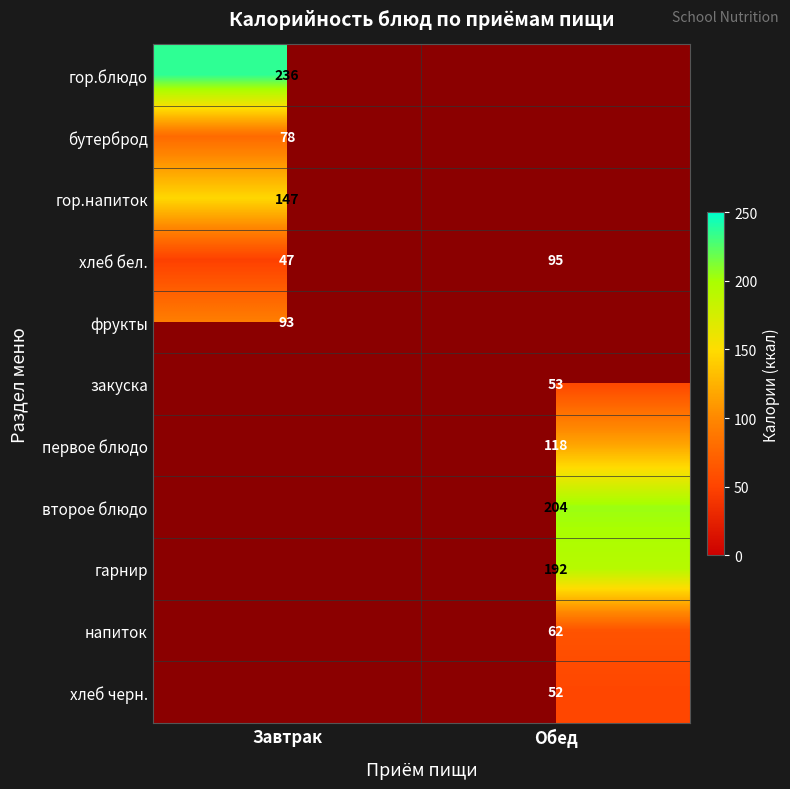

What is the difference between the хлеб бел. values at Обед and Завтрак?

48.0